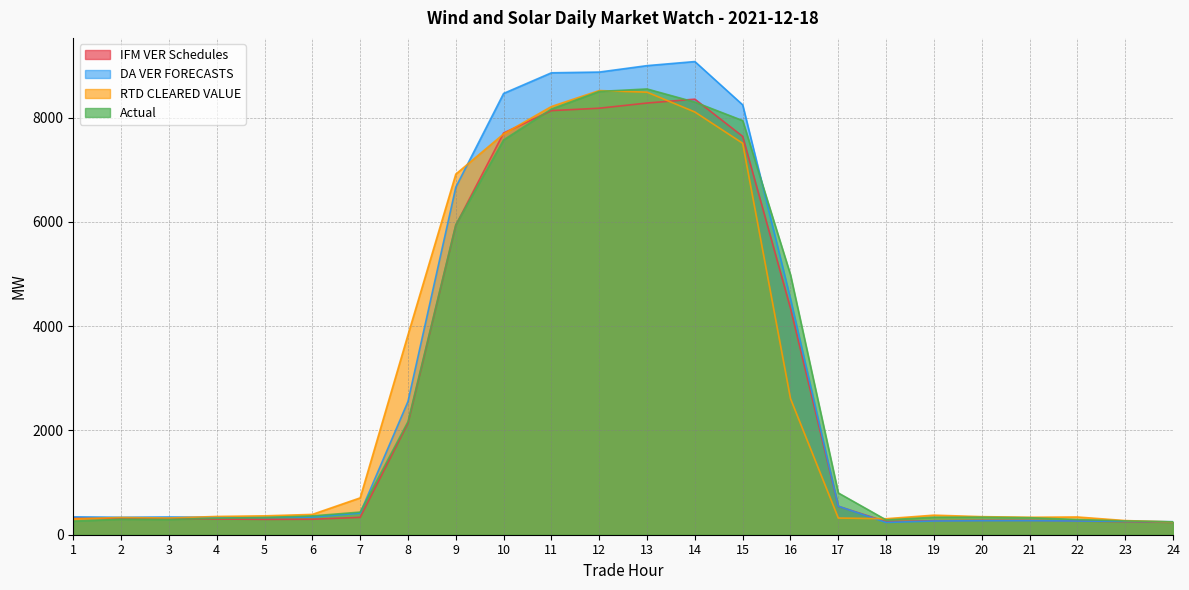

How many times do RTD CLEARED VALUE and IFM VER Schedules cross each other?

5